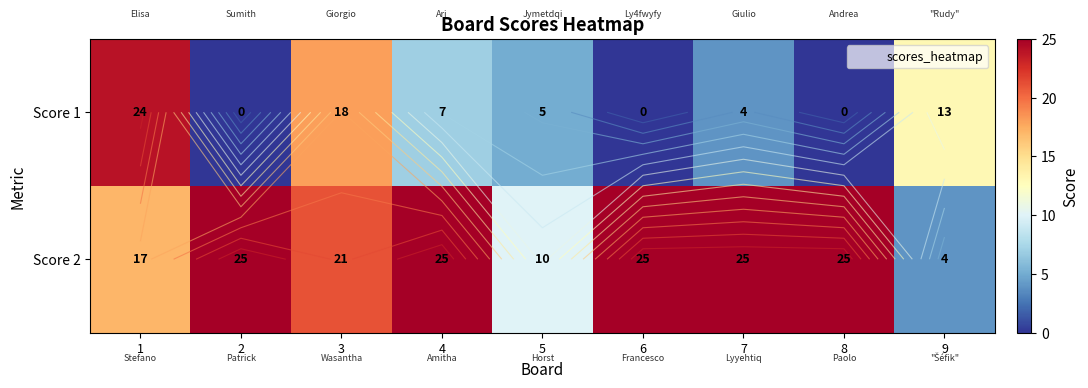

The Score 1 series shows 4 at 7. True or false?

True